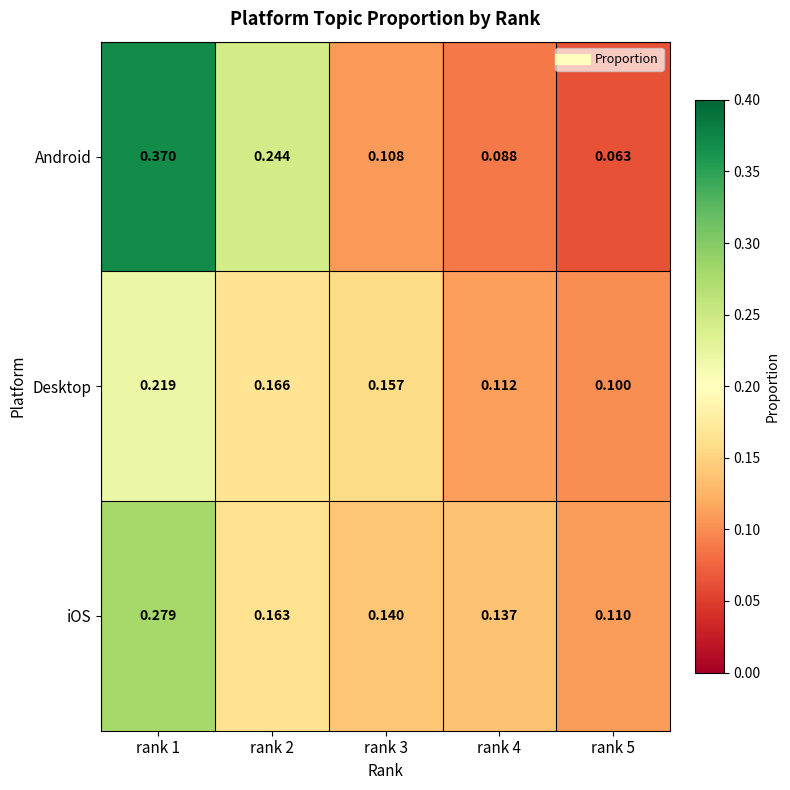

Which series has the widest spread of values?

Android